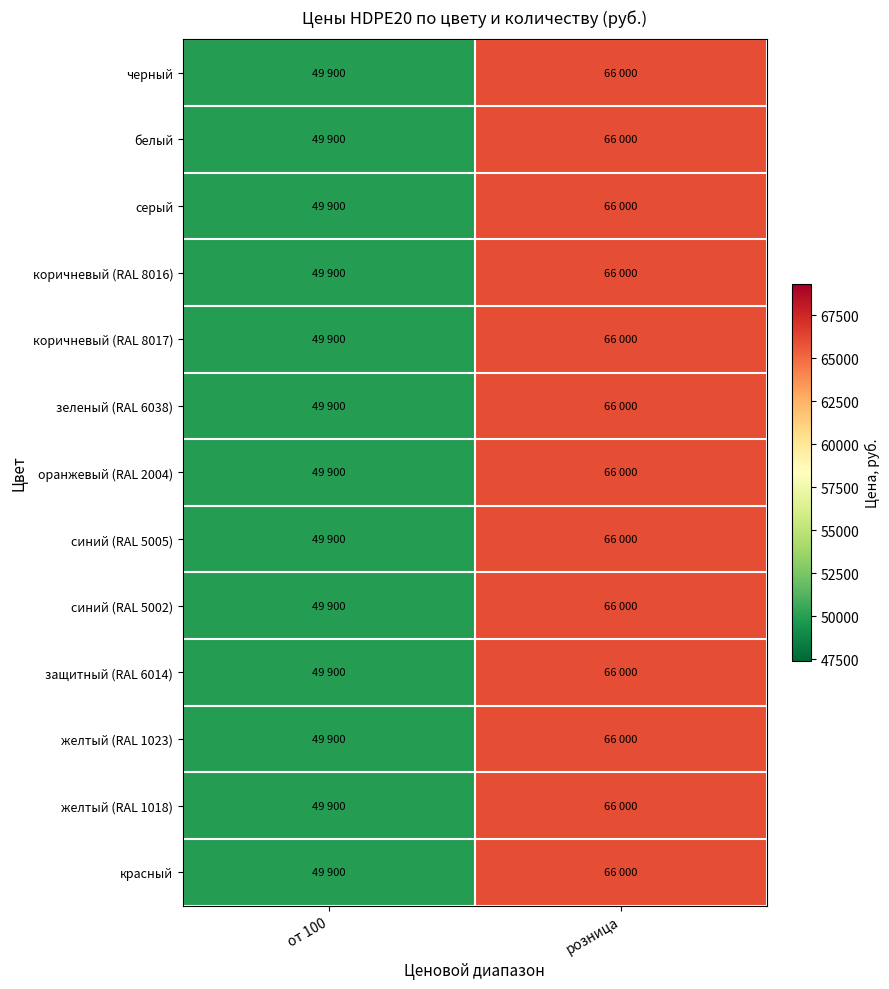

Which series has the largest range (max minus min)?

черный